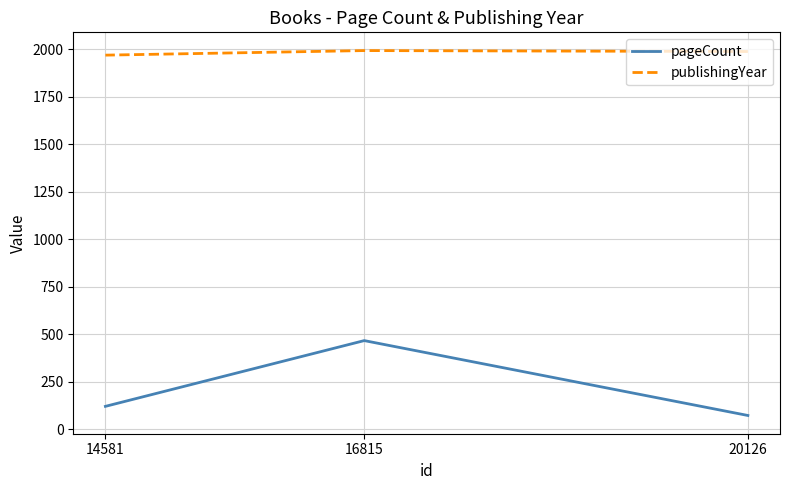

At 14581, list the series in order from smallest to largest.

pageCount, publishingYear